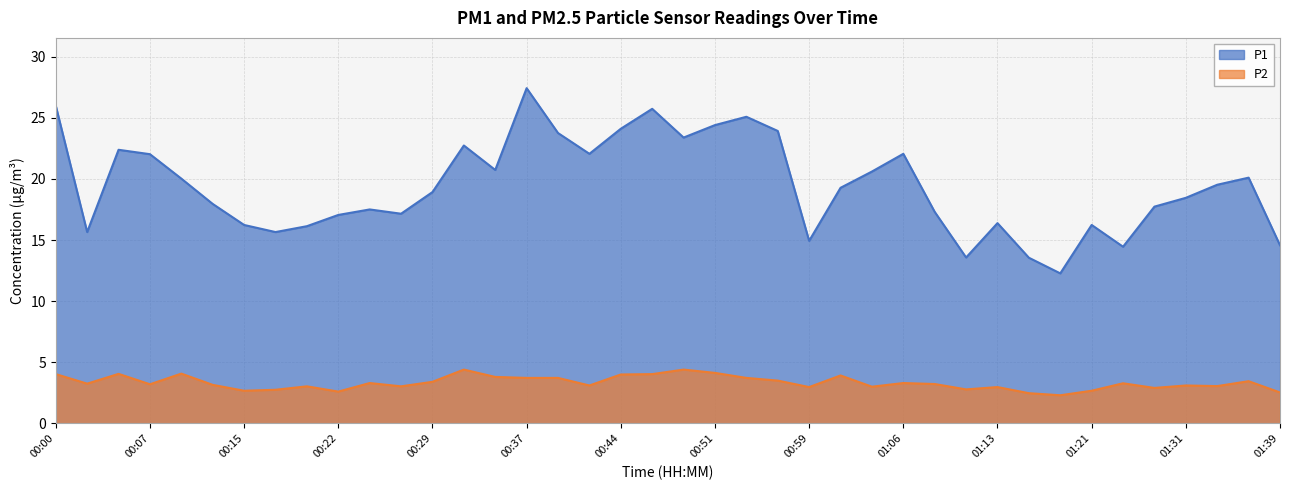

Reading left to right, extract all data points from this chart.

P1: 26.0	15.7	22.4	22.0	20.0	17.9	16.2	15.7	16.1	17.1	17.5	17.1	18.9	22.7	20.7	27.4	23.8	22.1	24.1	25.7	23.4	24.4	25.1	23.9	14.9	19.3	20.6	22.1	17.3	13.6	16.4	13.6	12.3	16.2	14.4	17.7	18.4	19.5	20.1	14.6
P2: 4.0	3.2	4.0	3.2	4.1	3.1	2.7	2.8	3.0	2.6	3.3	3.0	3.4	4.4	3.8	3.7	3.7	3.1	4.0	4.0	4.4	4.1	3.7	3.5	3.0	3.9	3.0	3.3	3.2	2.8	3.0	2.5	2.3	2.7	3.3	2.9	3.1	3.0	3.5	2.5